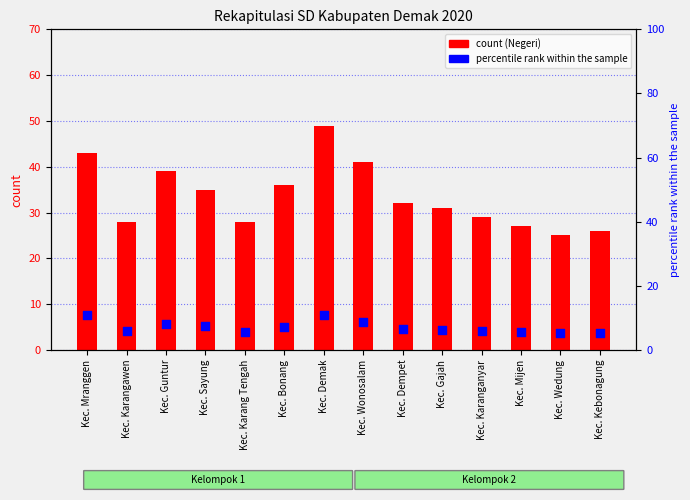

Which series has the largest Y range (max minus min)?

count (Negeri)